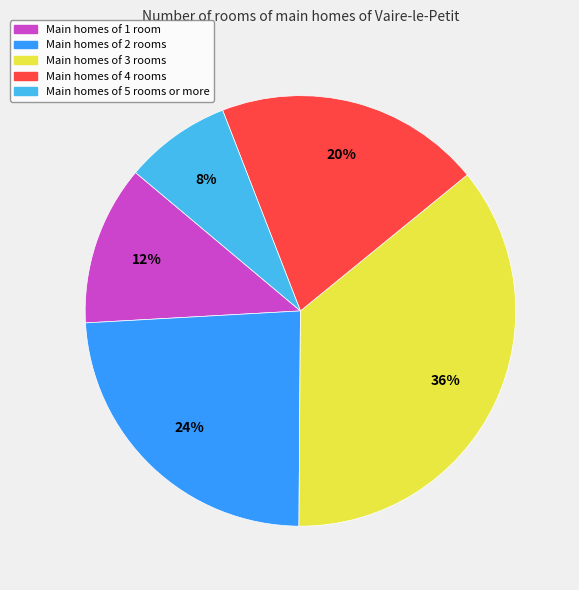

Does any single category account for the majority?

No